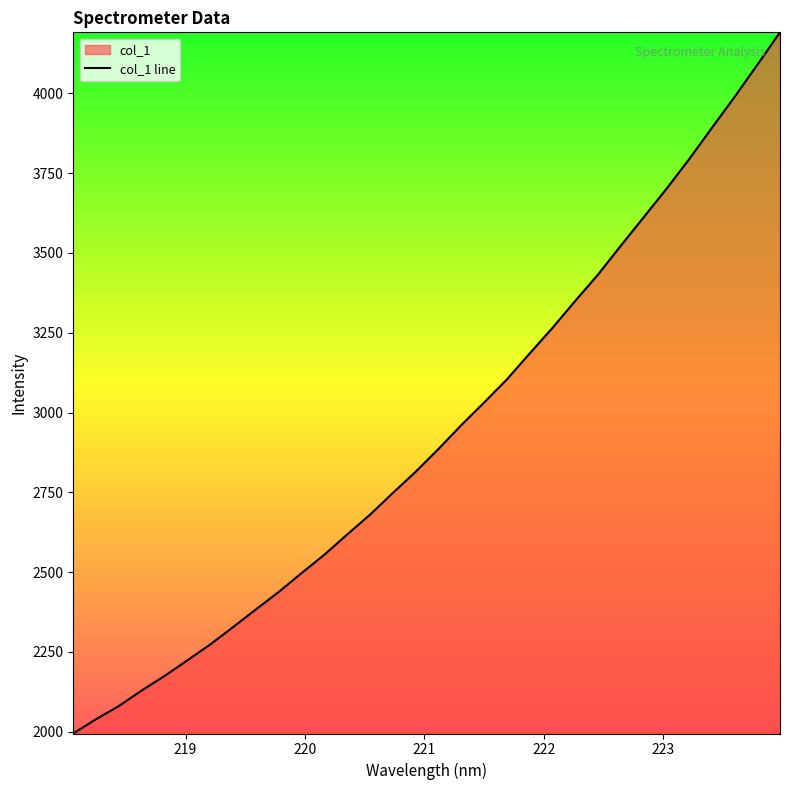

Does the chart have visible grid lines?

No